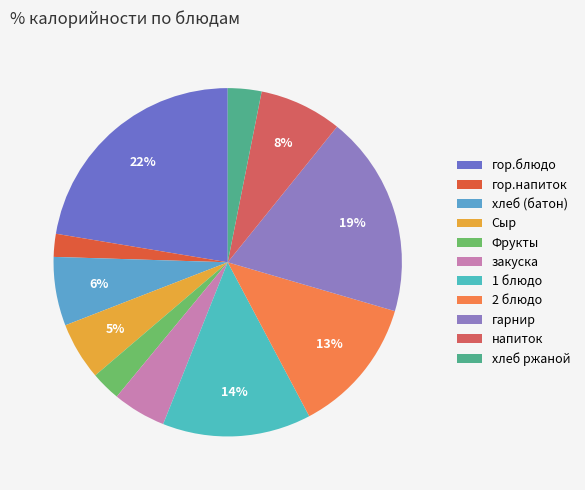

How many slices are in this pie chart?

11